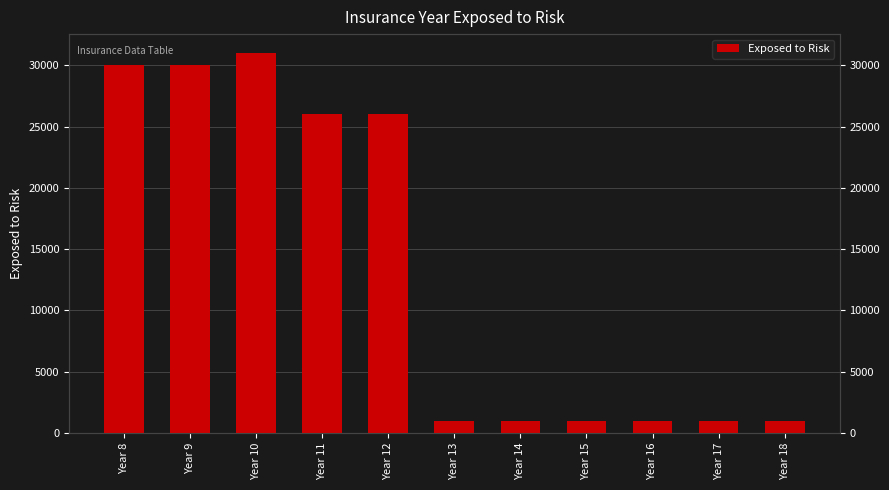

What is the average value?

13545